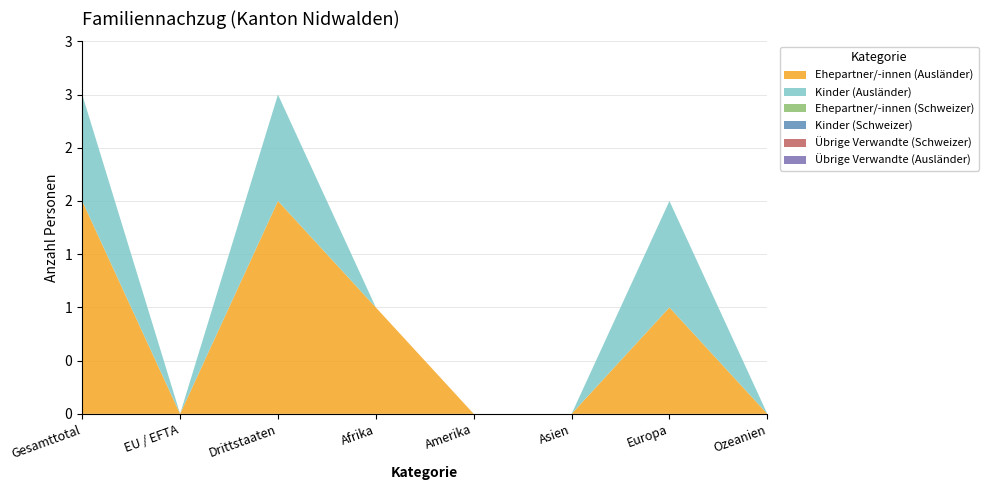

Reading right to left, list all the values displayed in this chart.

Ehepartner/-innen (Ausländer): 0	1	0	0	1	2	0	2
Kinder (Ausländer): 0	1	0	0	0	1	0	1
Ehepartner/-innen (Schweizer): 0	0	0	0	0	0	0	0
Kinder (Schweizer): 0	0	0	0	0	0	0	0
Übrige Verwandte (Schweizer): 0	0	0	0	0	0	0	0
Übrige Verwandte (Ausländer): 0	0	0	0	0	0	0	0